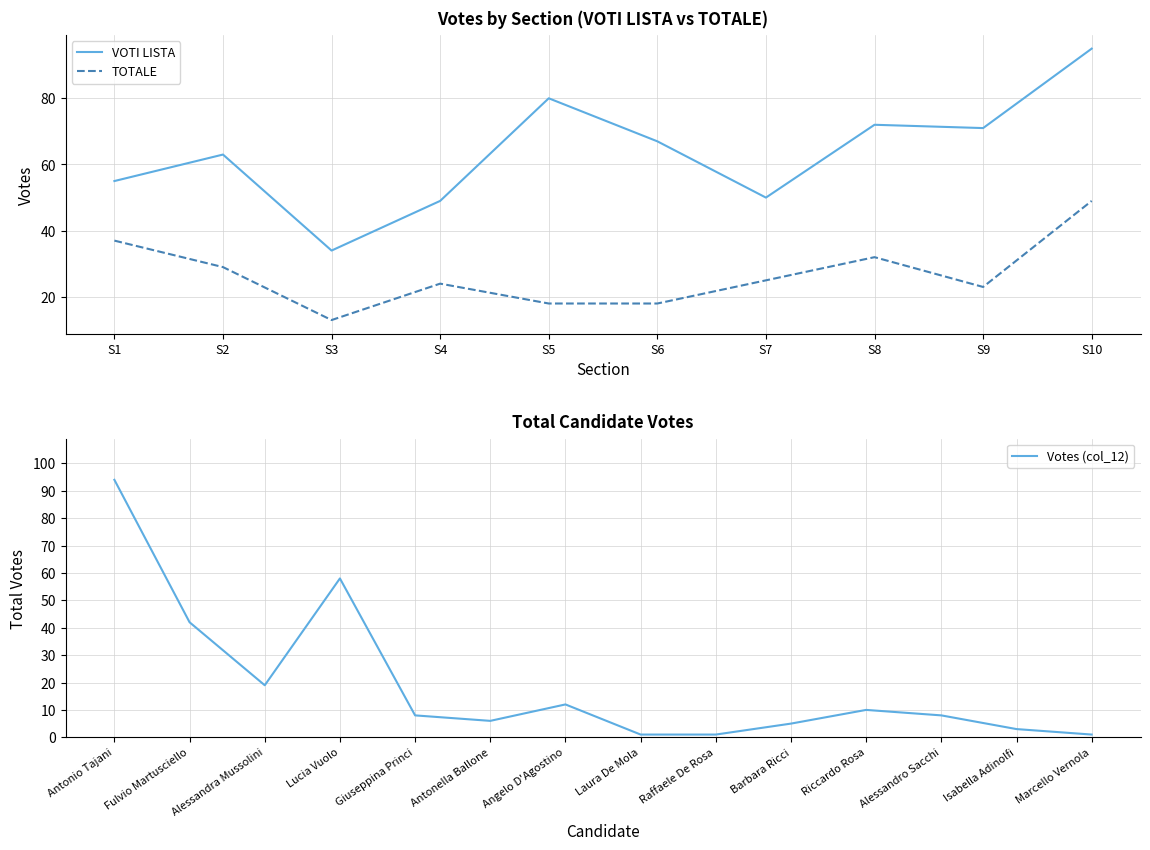

The value at Fulvio Martusciello is 72. True or false?

False